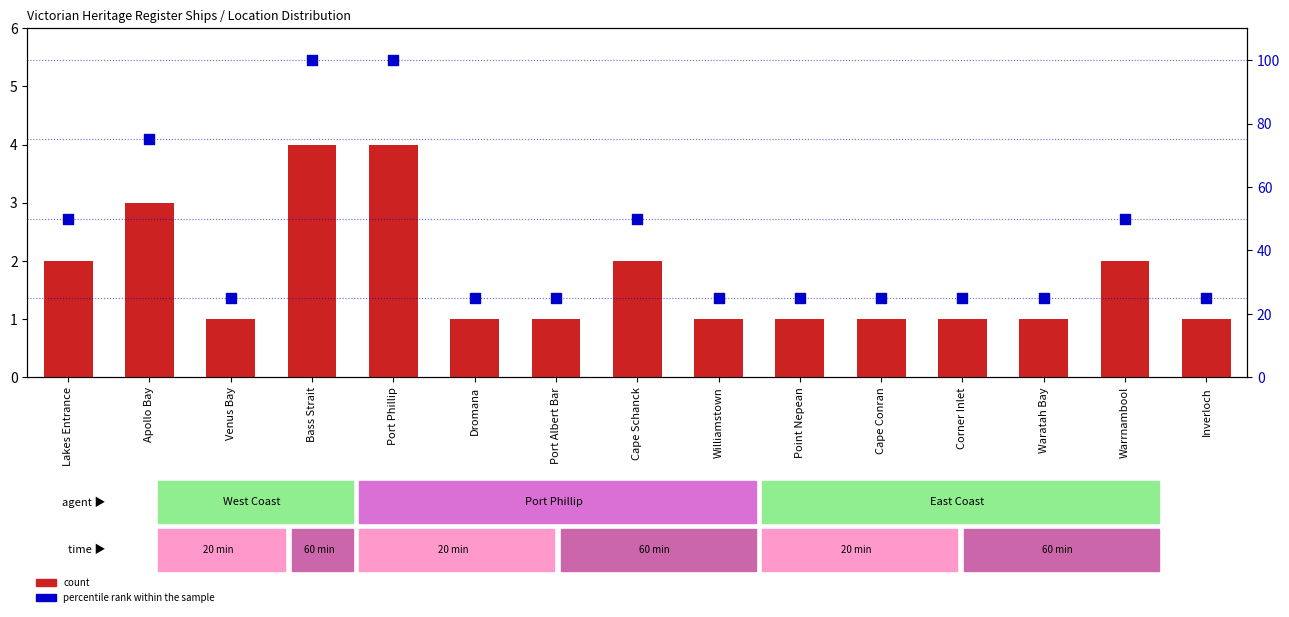

Is the value of count at Warrnambool greater than the value of percentile rank within the sample at Cape Schanck?

No